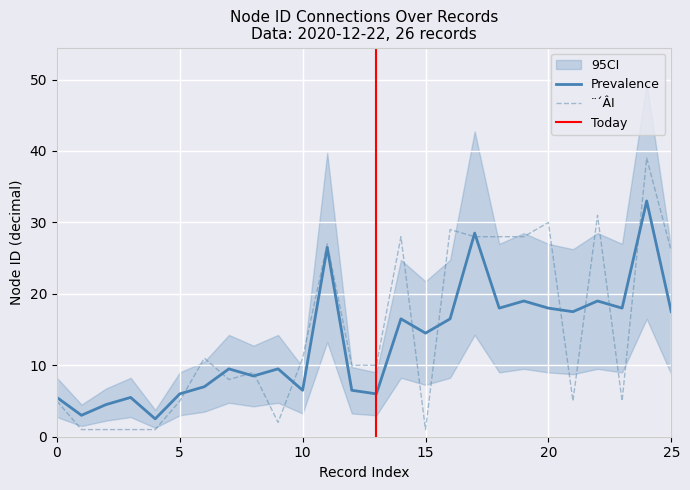

What is the maximum value for Prevalence?

33.0